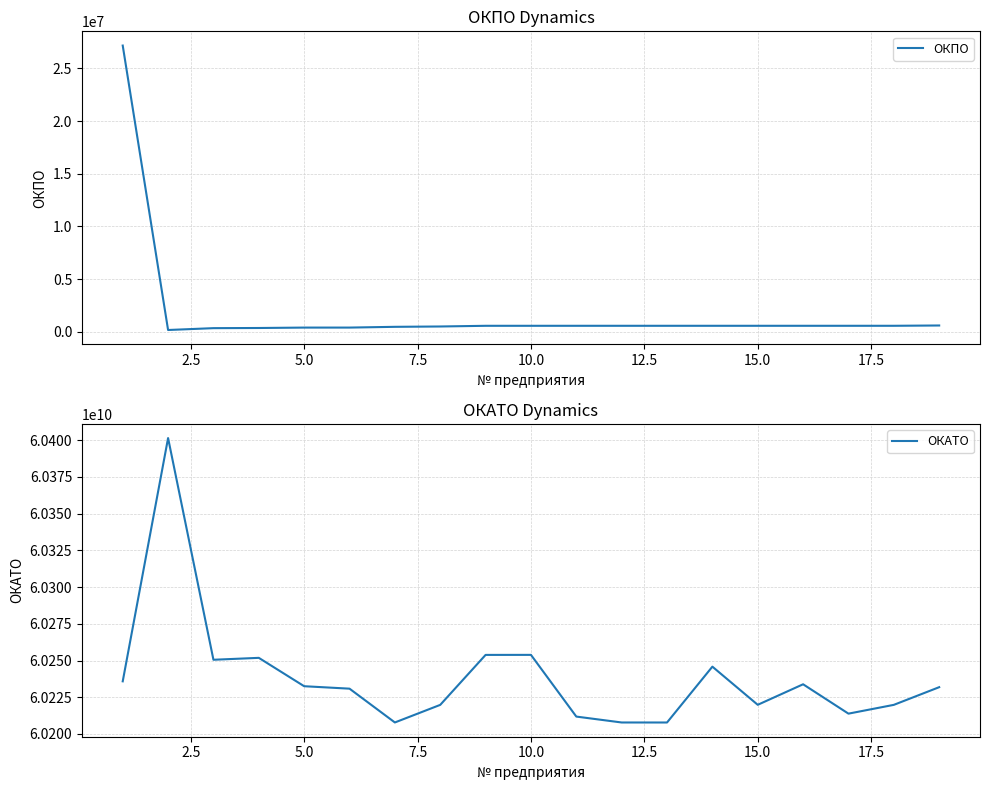

Rank the series by their average value, from highest to lowest.

ОКАТО, ОКПО